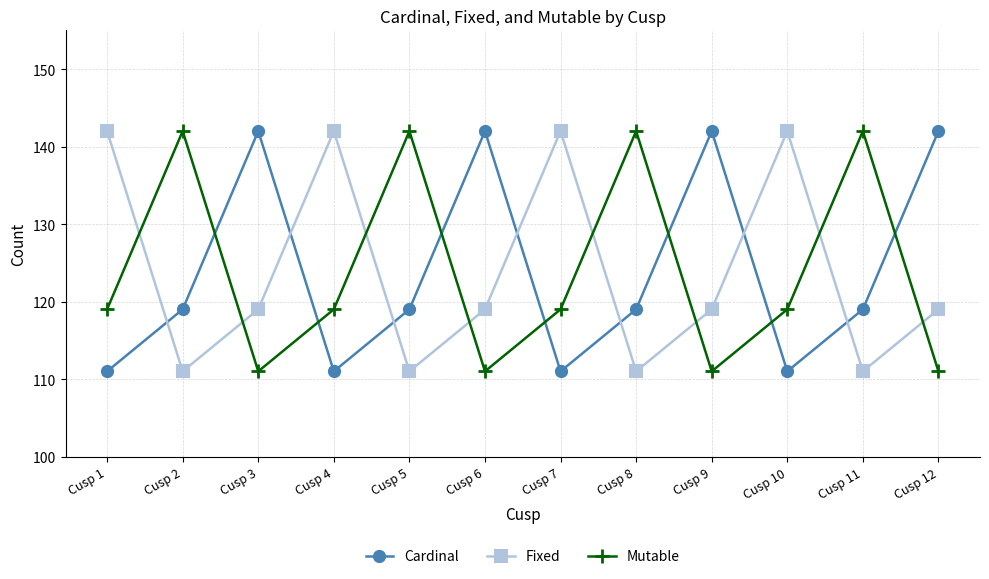

The value of Mutable at Cusp 2 is 223. True or false?

False